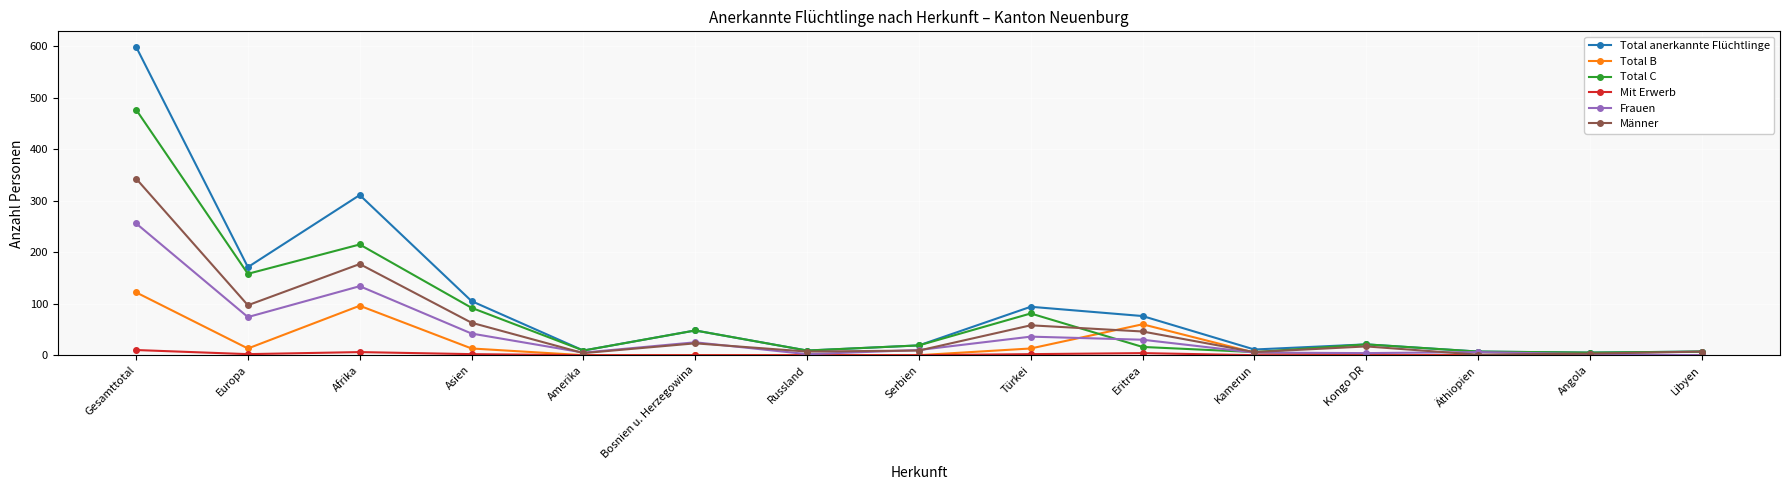

Which series changed the most between Türkei and Angola?

Total anerkannte Flüchtlinge